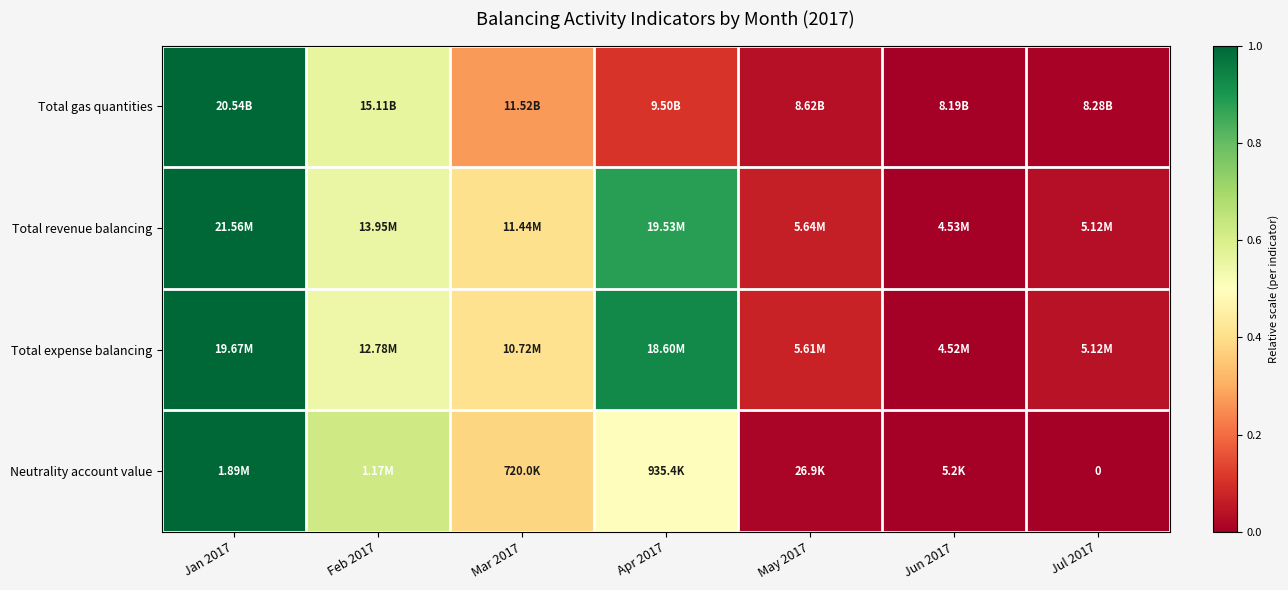

The value of Total gas quantities at Jun 2017 is 0.4. True or false?

False